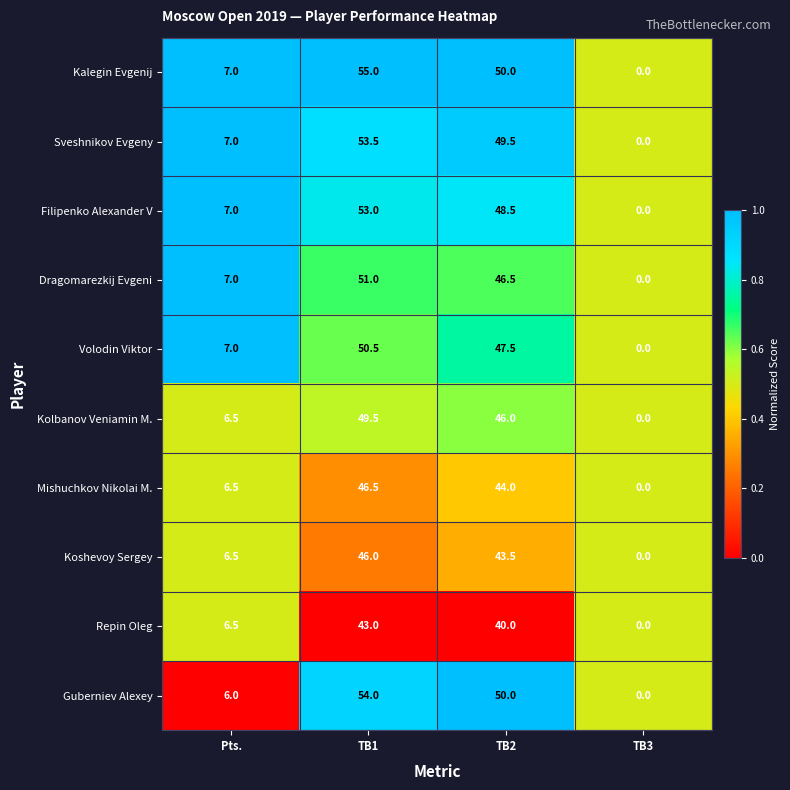

At which label does Sveshnikov Evgeny first exceed 49?

TB1